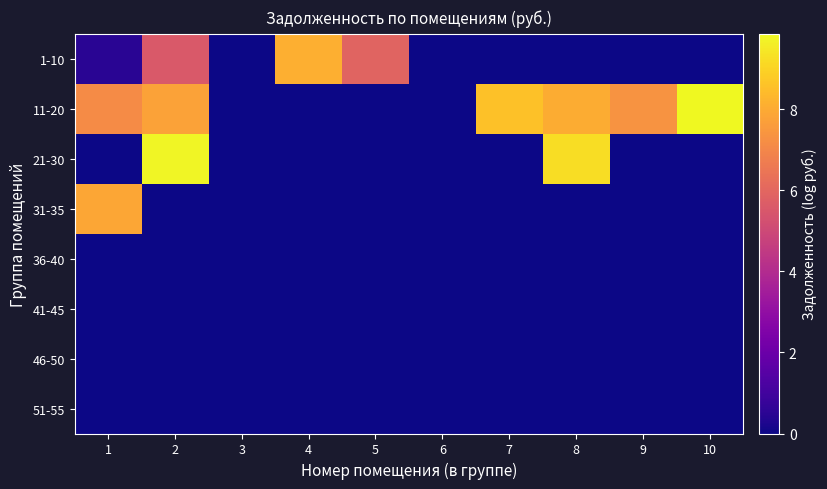

Which series has the largest range (max minus min)?

11-20